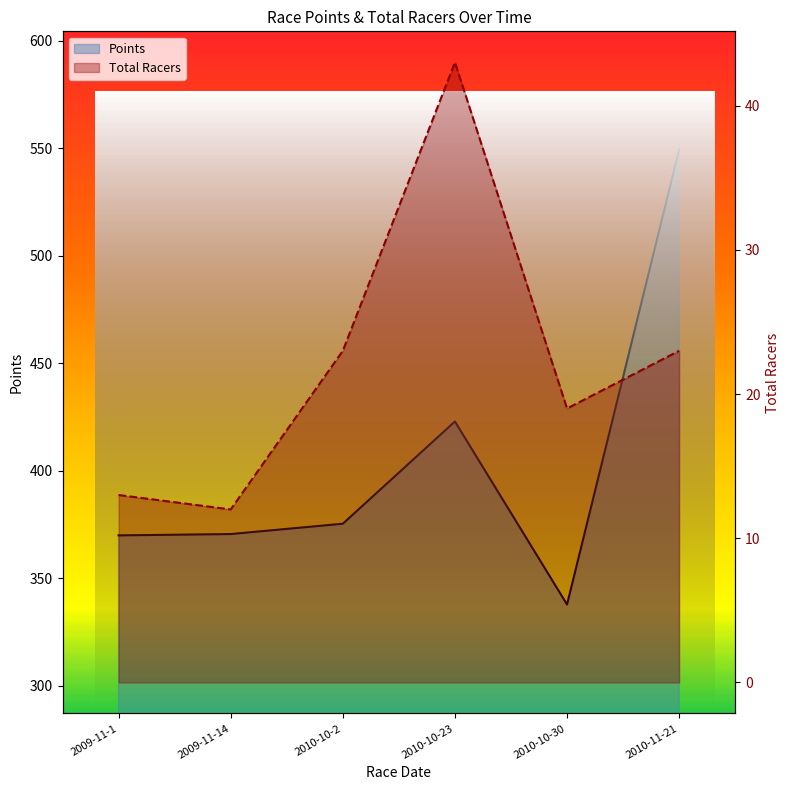

What is the label of the 3rd point from the left?

2010-10-2